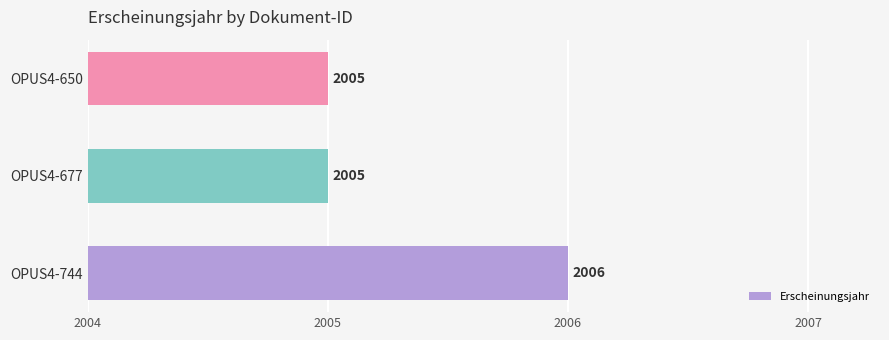

Reading bottom to top, extract all data points from this chart.

2006	2005	2005